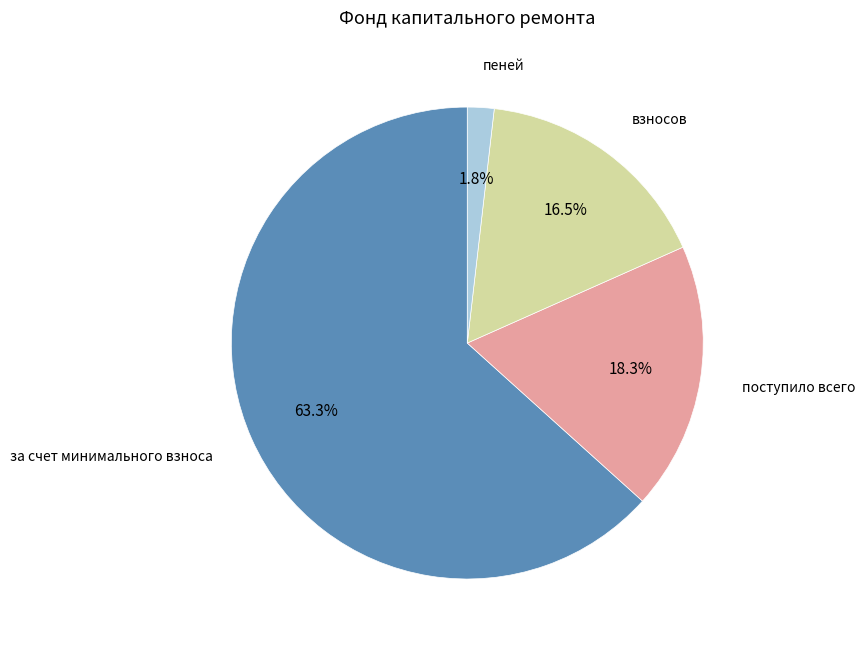

Is there any slice that represents more than half of the pie?

Yes